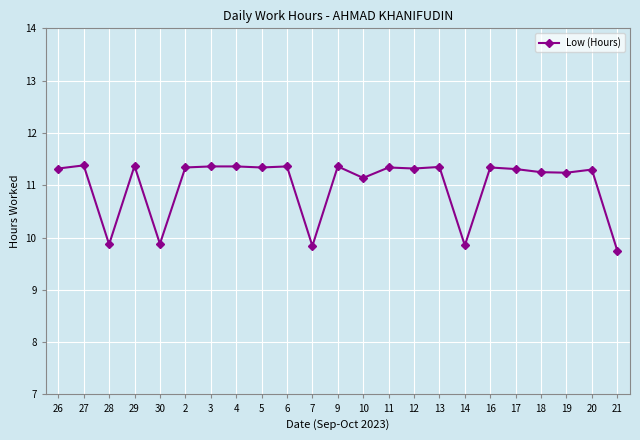

What is the sum of all values?

253.0